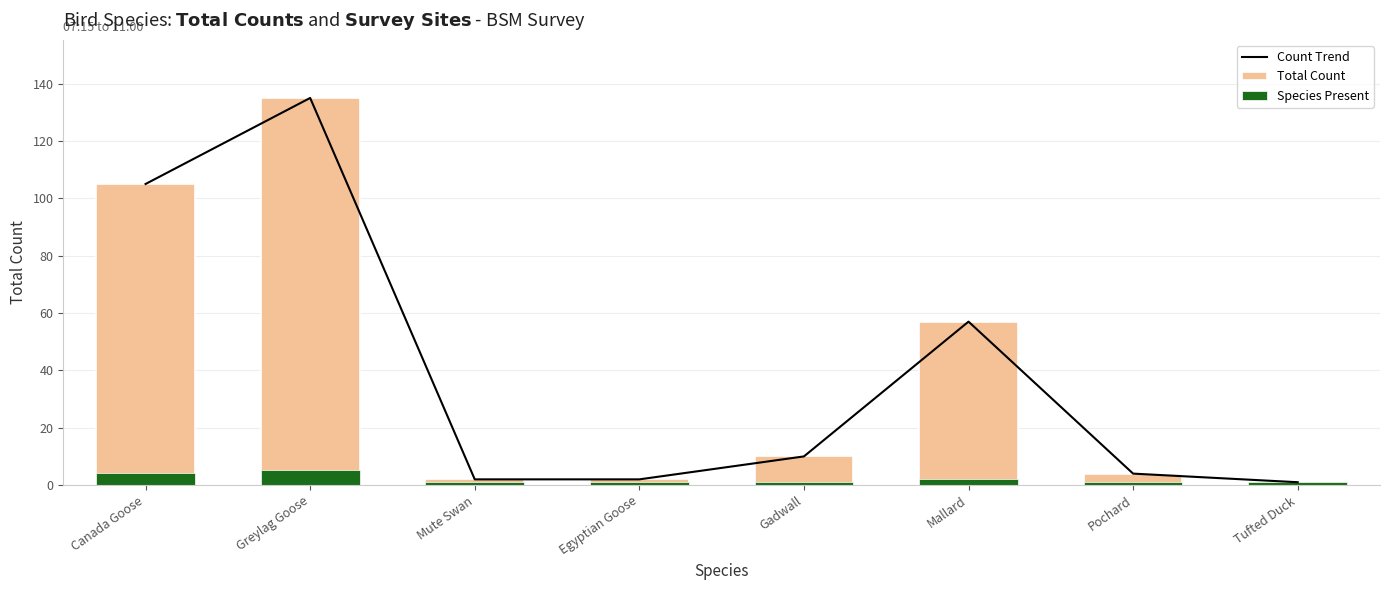

What is the label of the 4th bar from the left?

Egyptian Goose